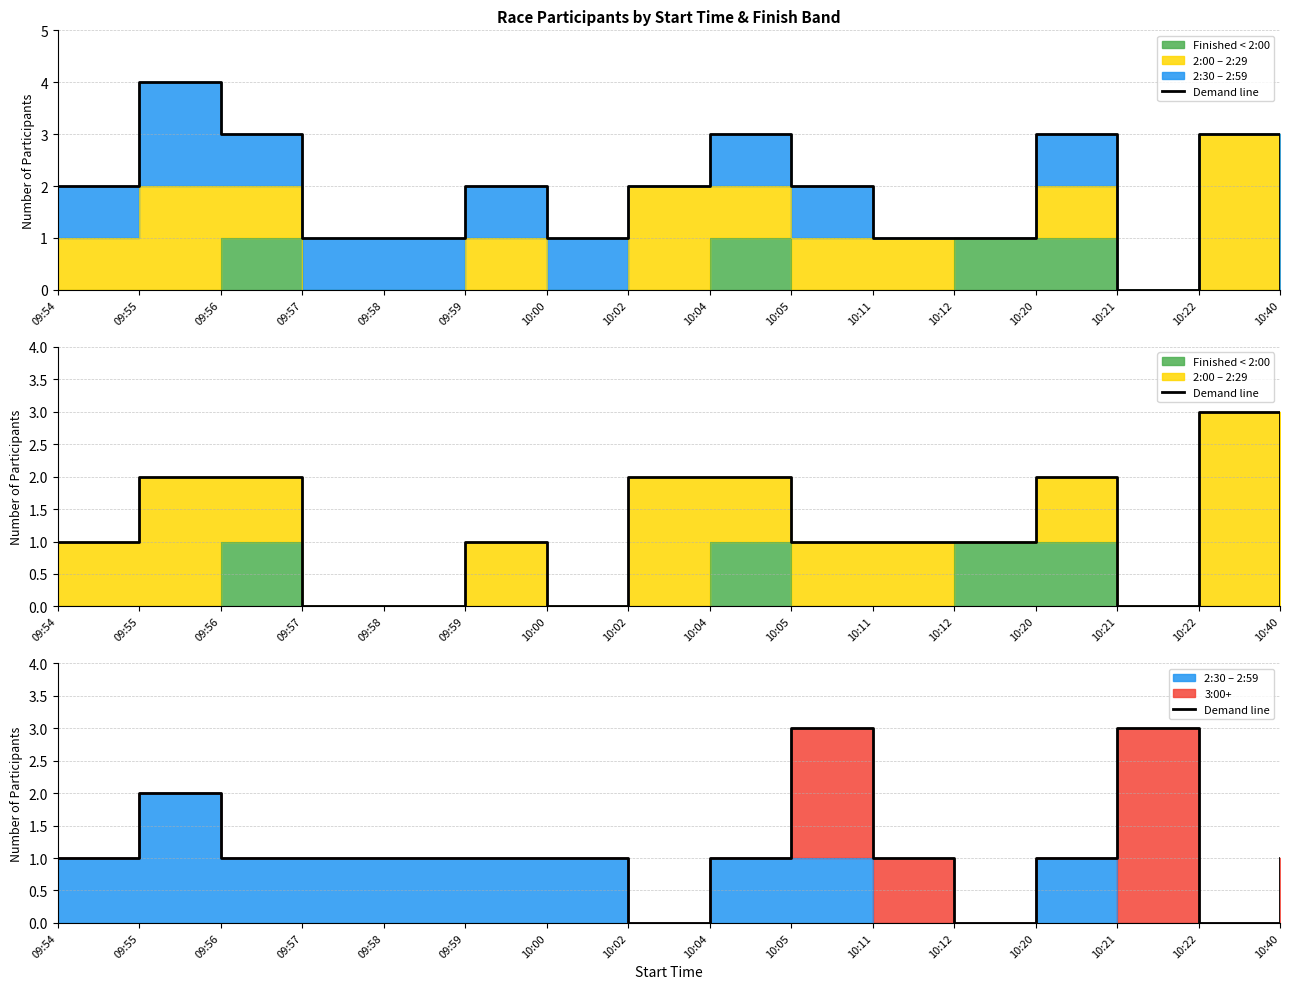

Count the values in the range 1 to 2.

11